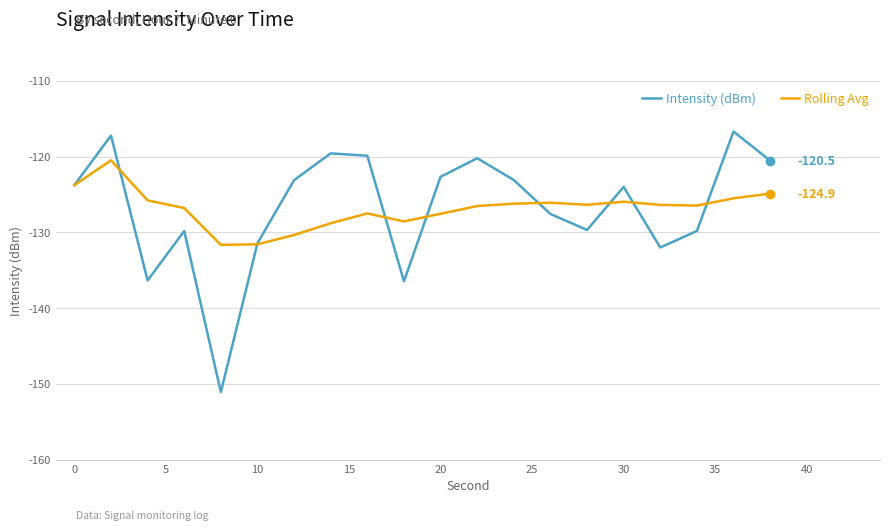

Count the number of data series in this chart.

2